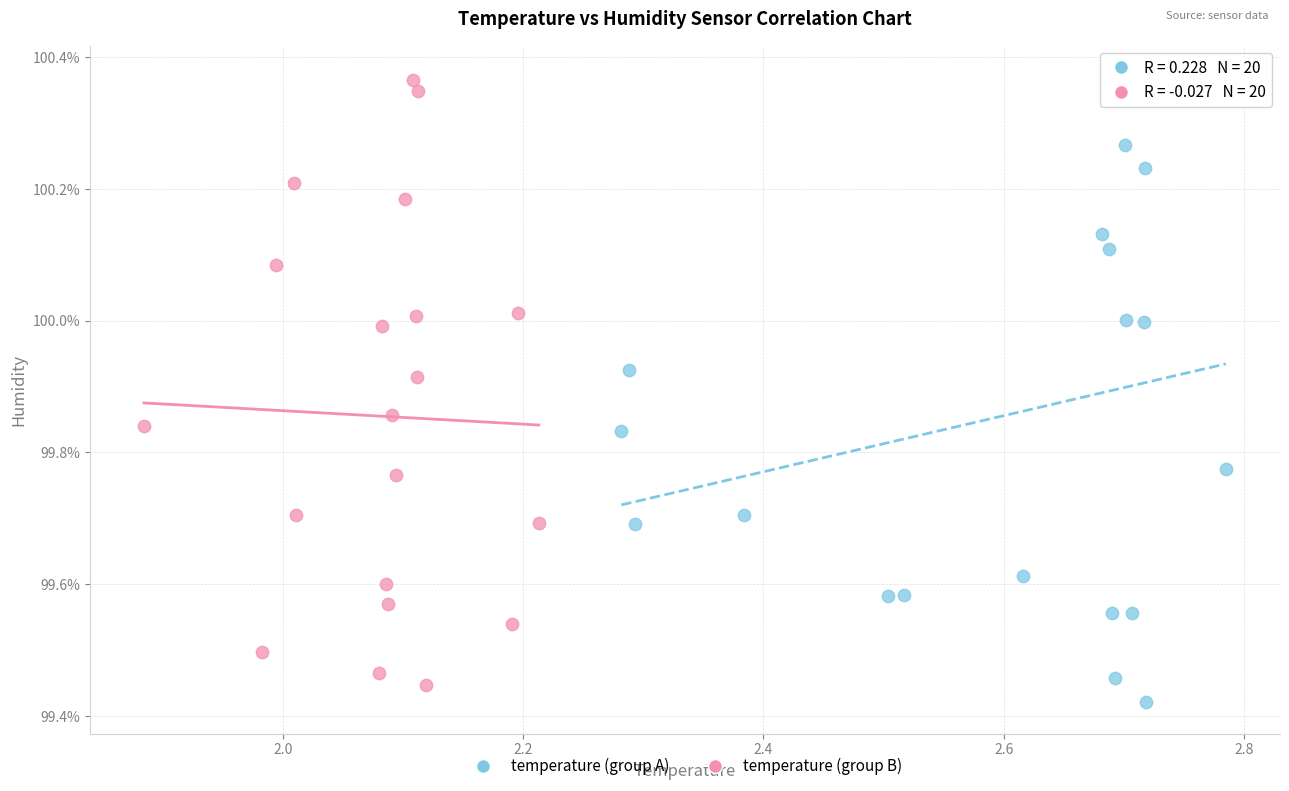

Which series contains the lowest Y value?

temperature (group A)